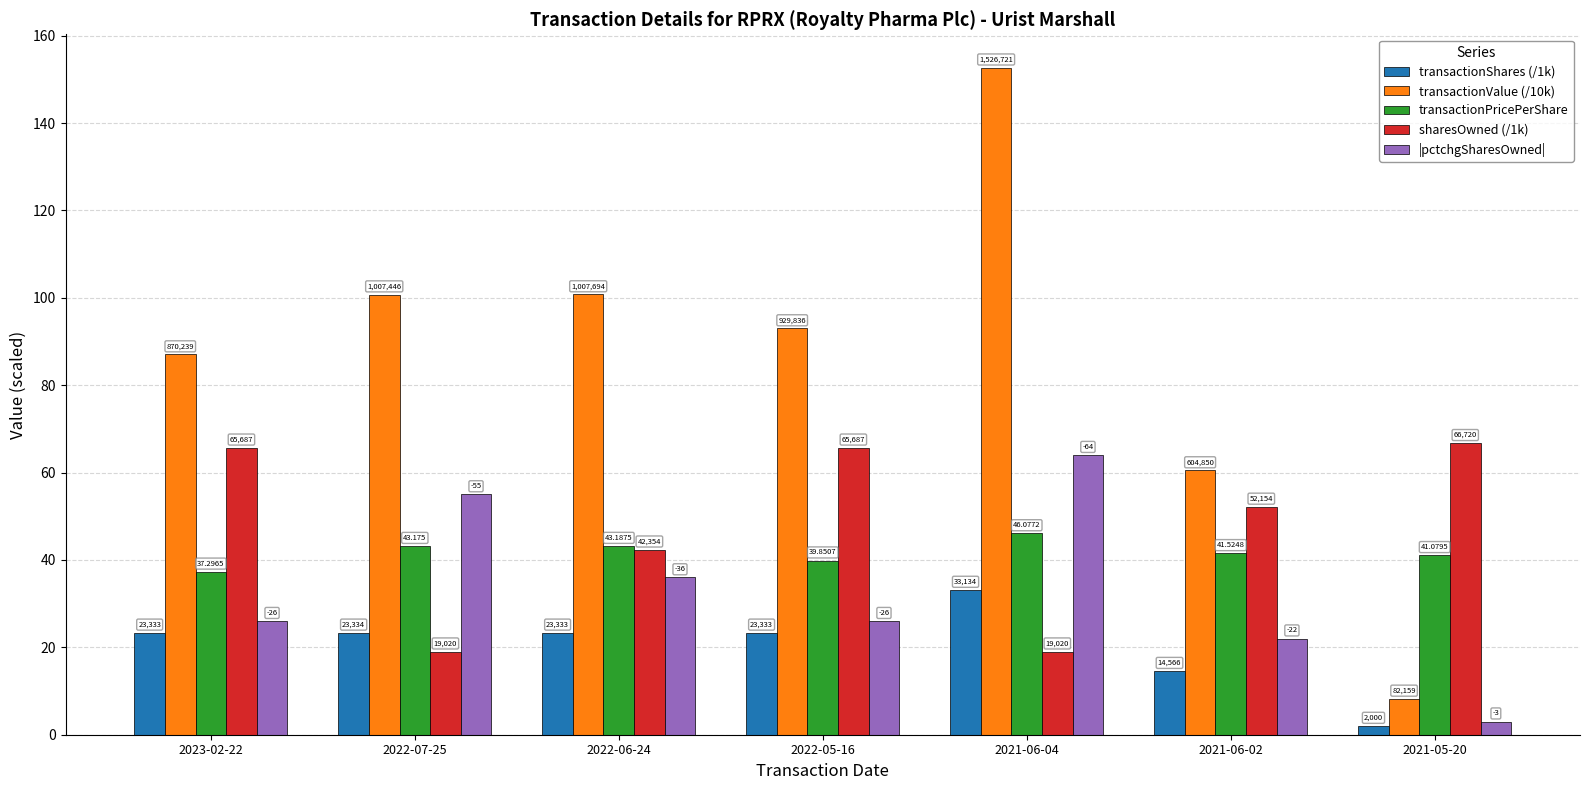

Does the chart contain stacked bars?

No